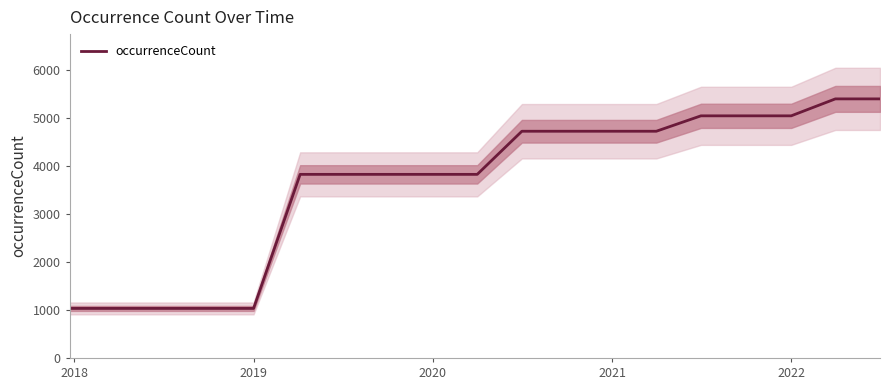

Is it true that occurrenceCount equals 3824 at 2020?

True